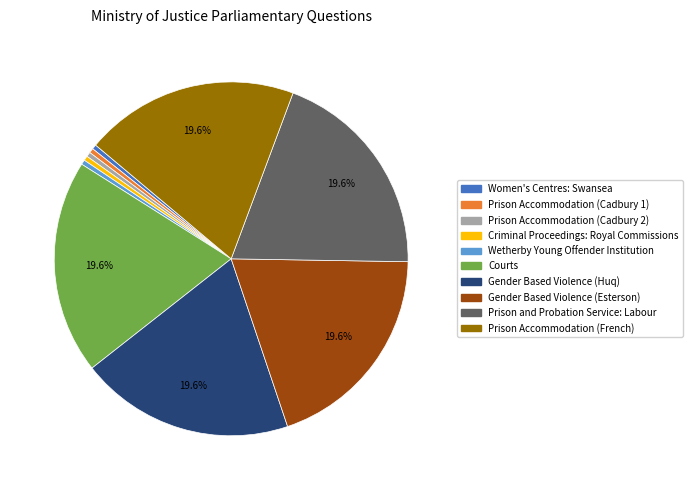

Does Prison and Probation Service: Labour represent more than half of the total?

No